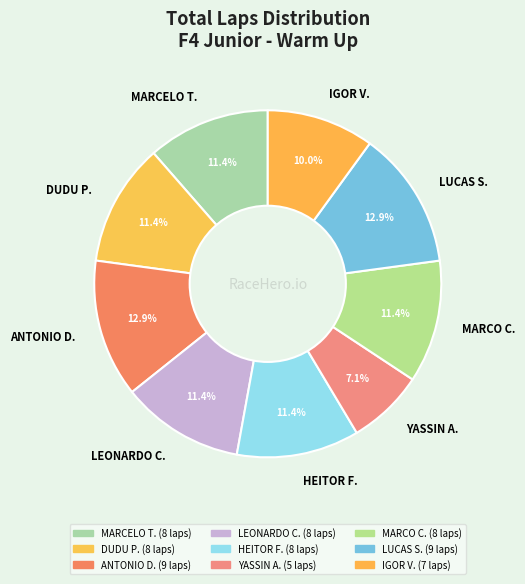

Which category has the smallest portion of the pie?

YASSIN A.